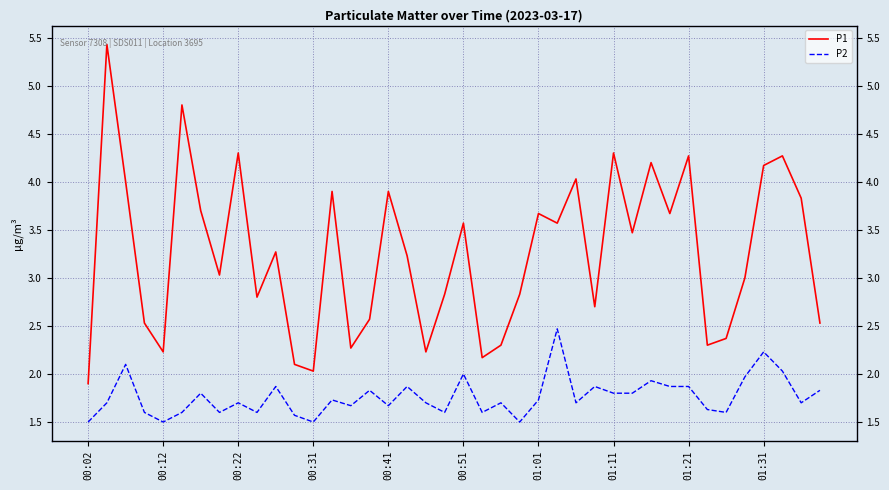

At which label does P1 reach its minimum?

00:02